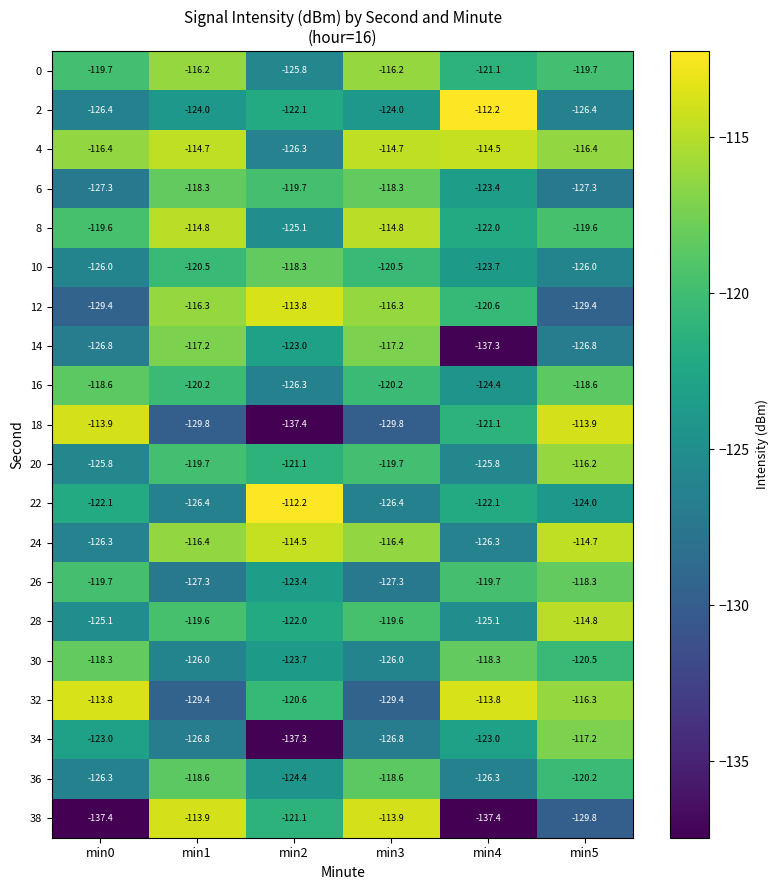

What is the average value of the 22 series?

-122.2